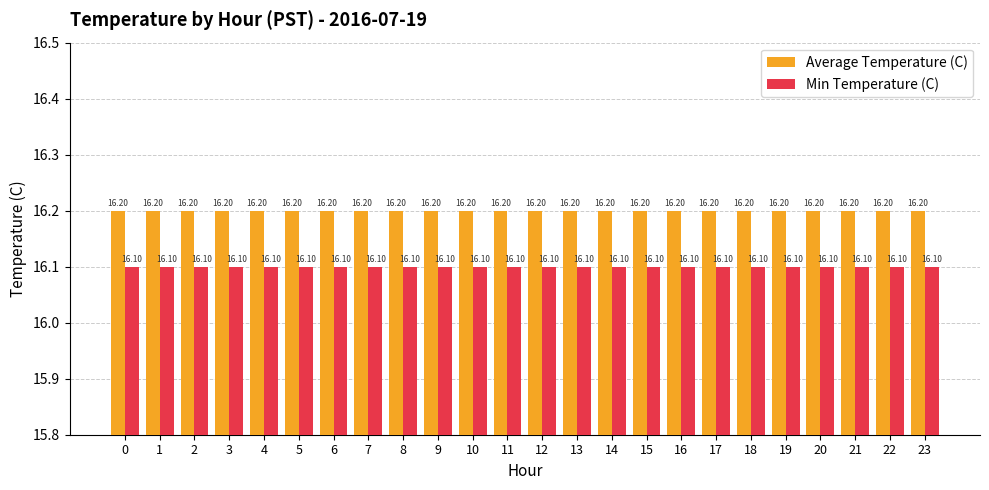

What are all the series names shown in the legend?

Average Temperature (C), Min Temperature (C)